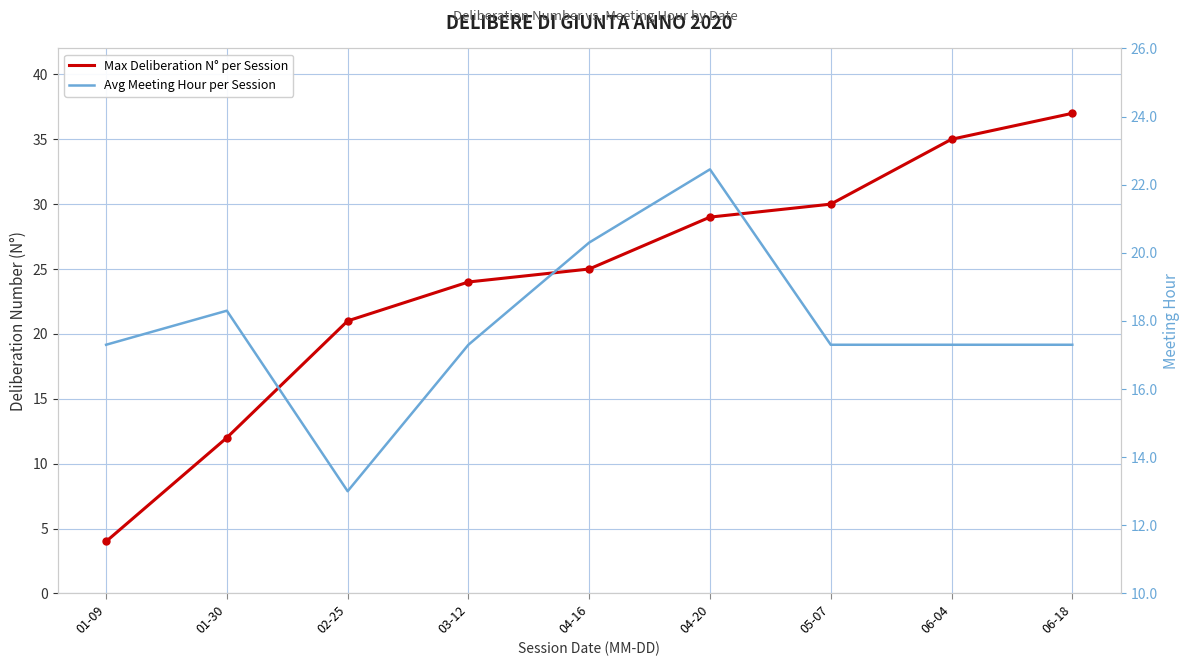

How many data points does each series have?

9